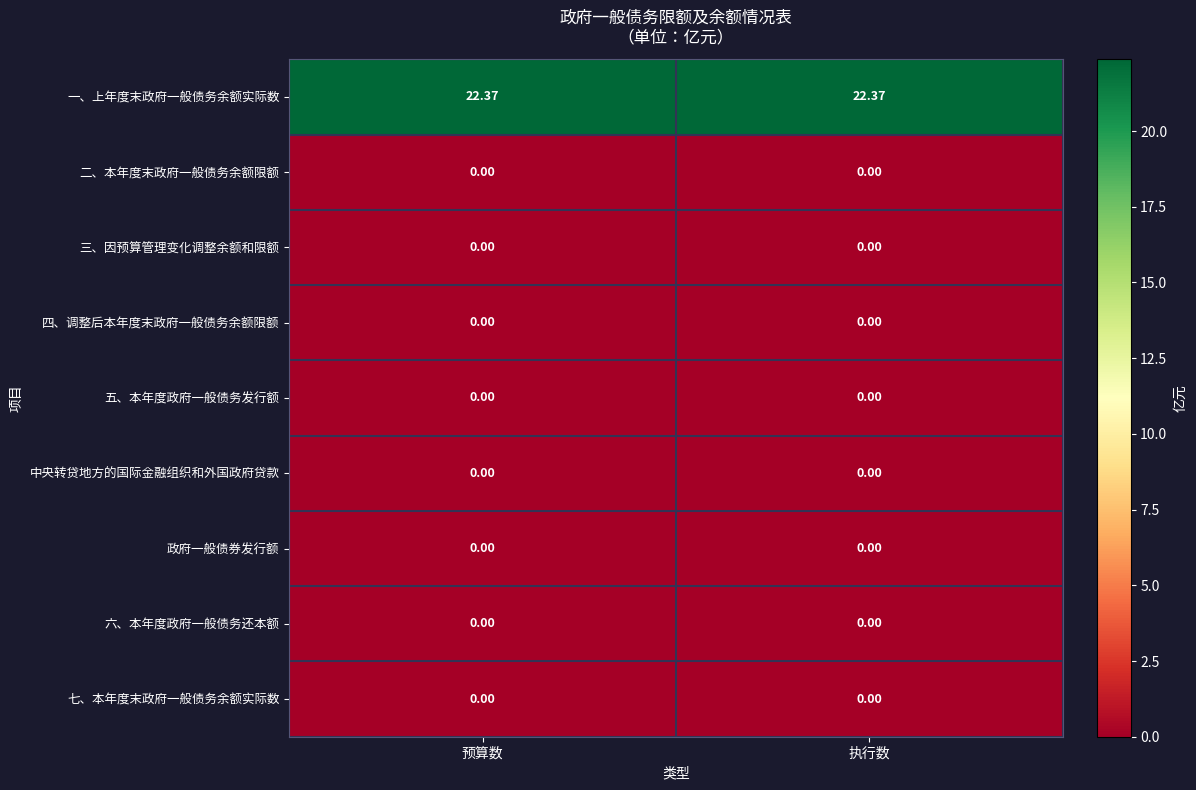

Which series has the largest total across all categories?

一、上年度末政府一般债务余额实际数